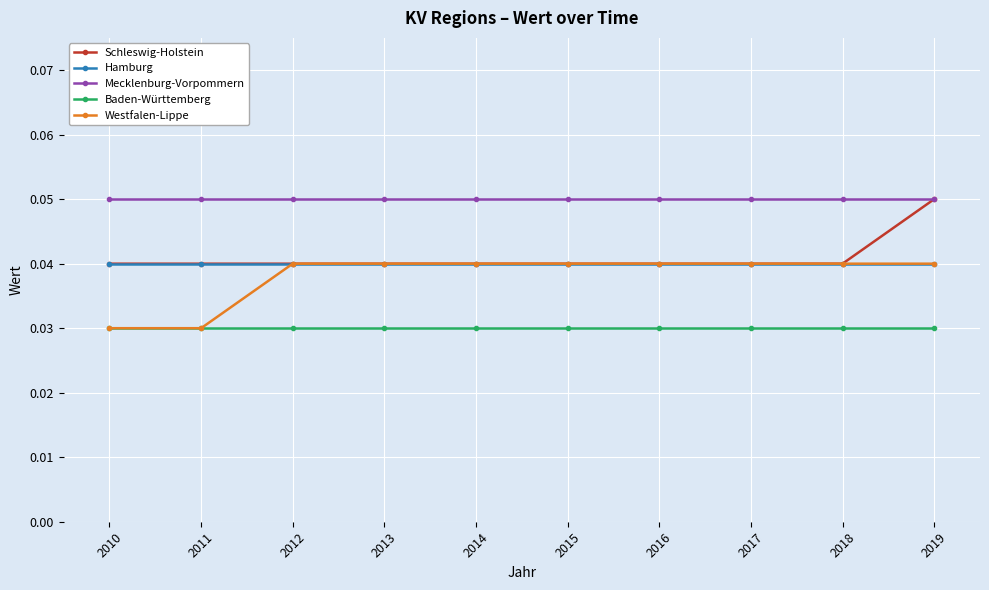

How many series are shown in this chart?

5